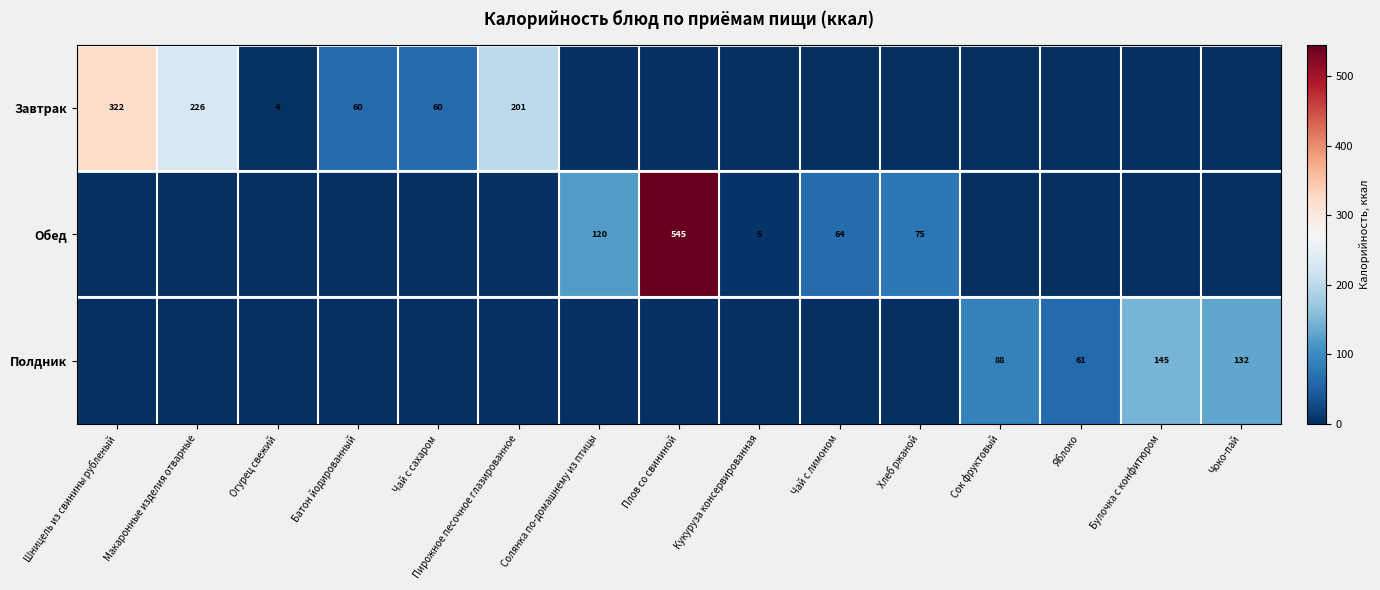

Is it true that Обед equals 8 at Кукуруза консервированная?

False